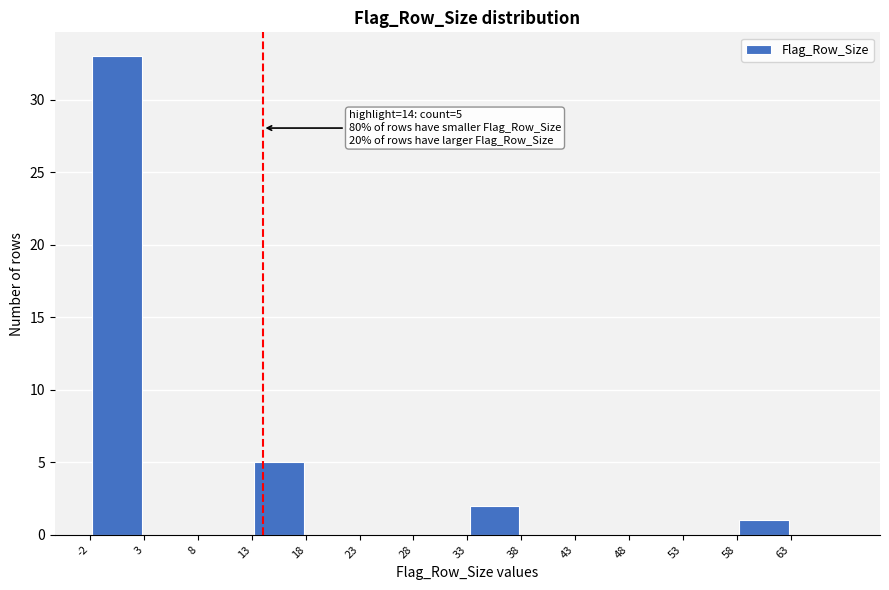

Which range on the x-axis has the tallest bar?

-2 to 3